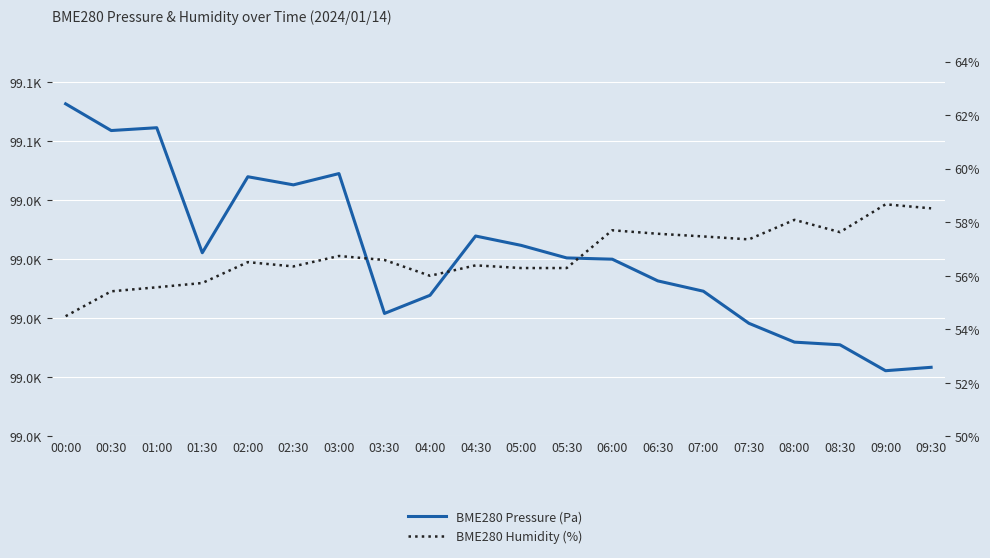

True or false: BME280 Pressure (Pa) and BME280 Humidity (%) cross at least once.

False